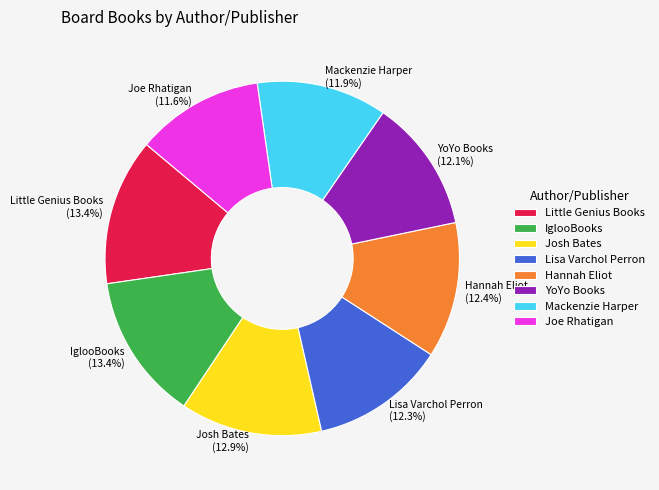

To the nearest percent, what is the combined percentage of Hannah Eliot and Joe Rhatigan?

24%